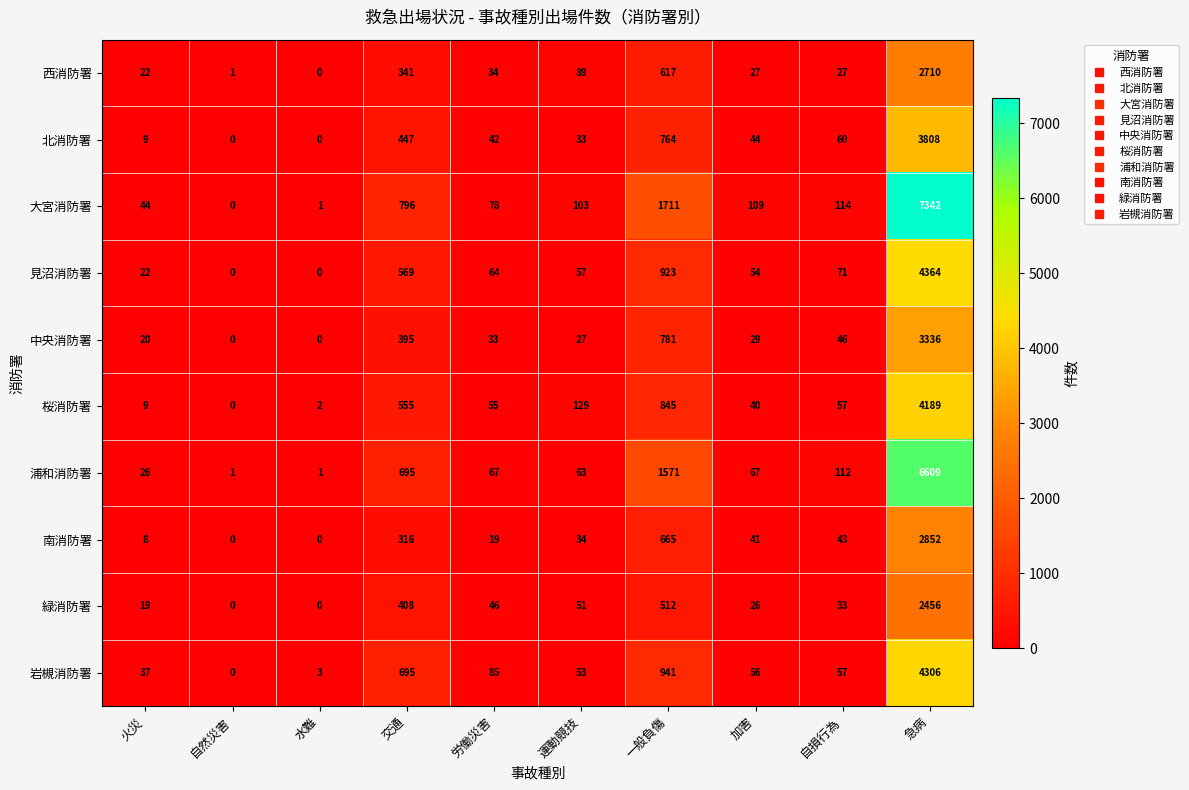

The 大宮消防署 series shows 796 at 交通. True or false?

True